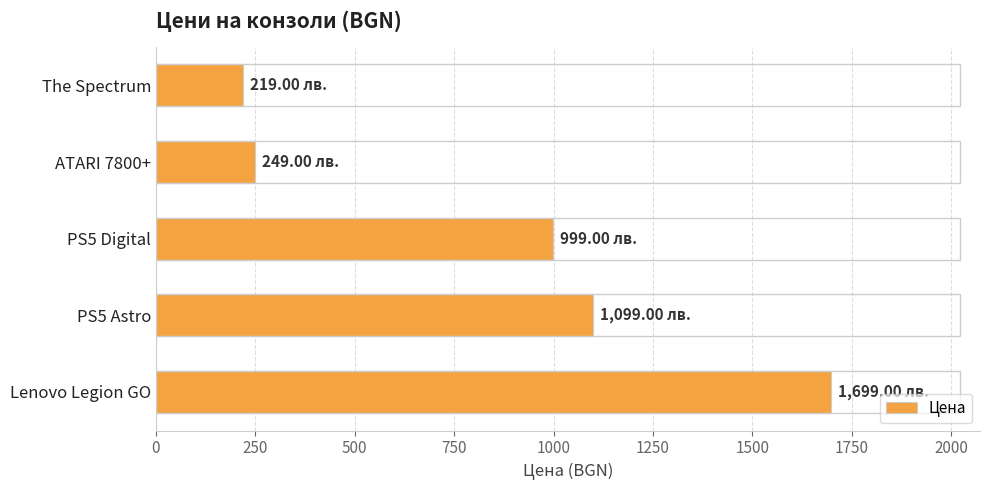

How many bars are there in total?

5